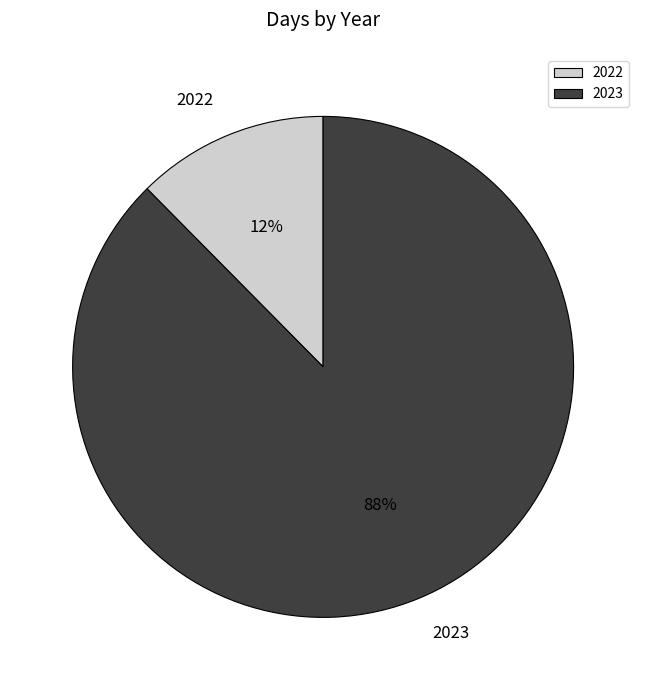

Rank the categories by value from lowest to highest.

2022, 2023